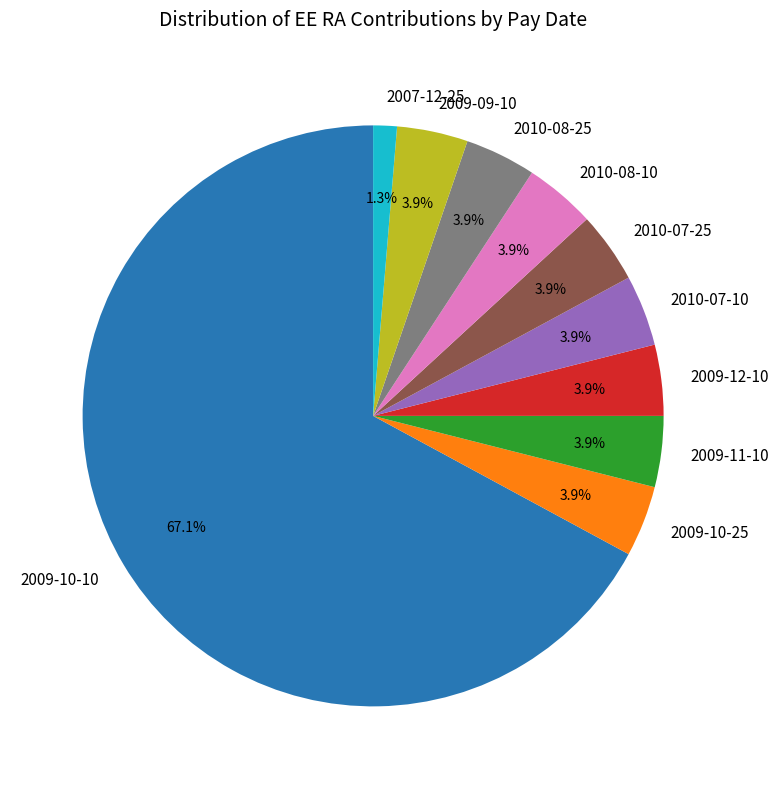

To the nearest percent, what is the combined percentage of 2010-07-10 and 2009-10-25?

8%